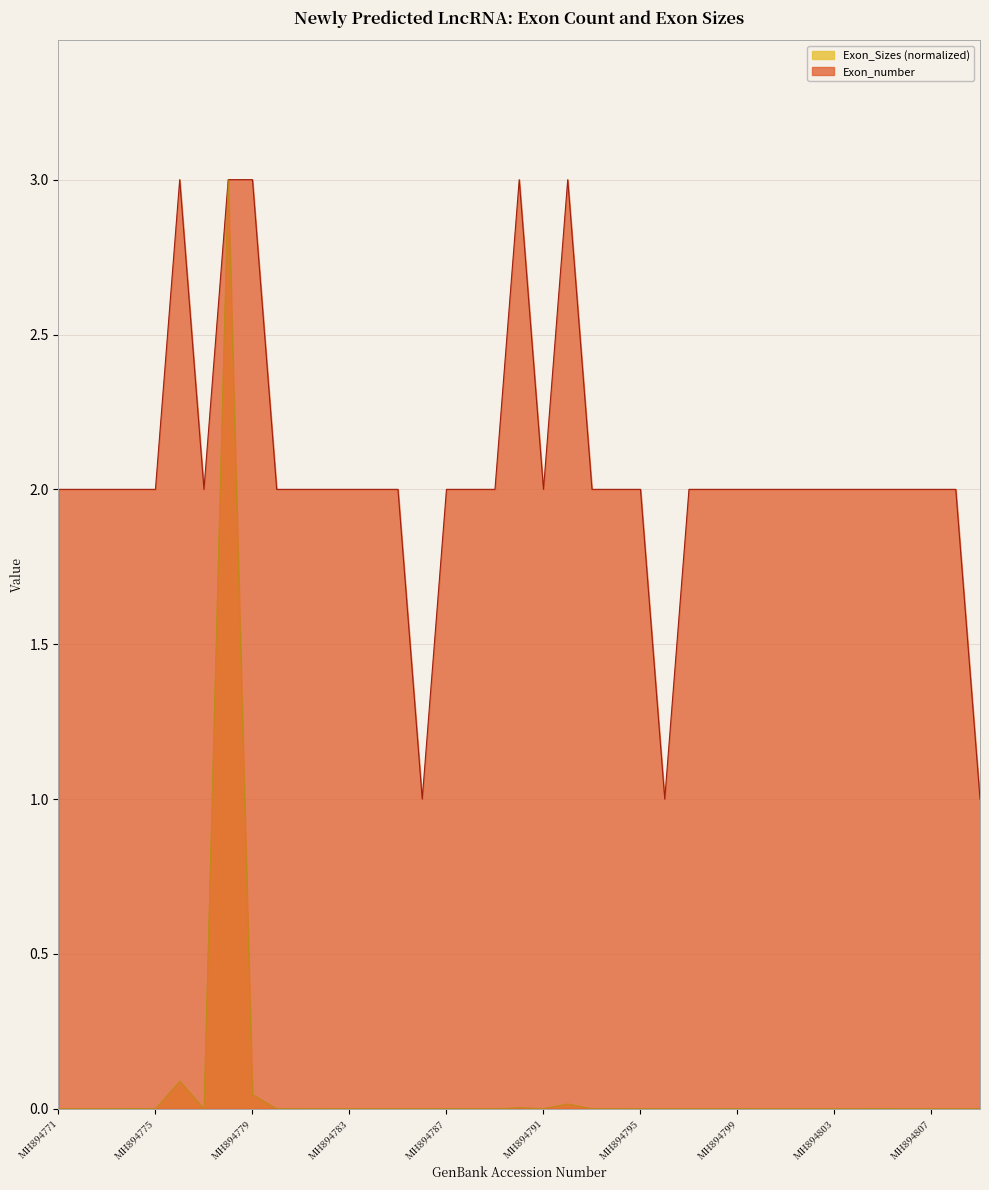

At which category does the chart reach its peak across all series?

MH894776